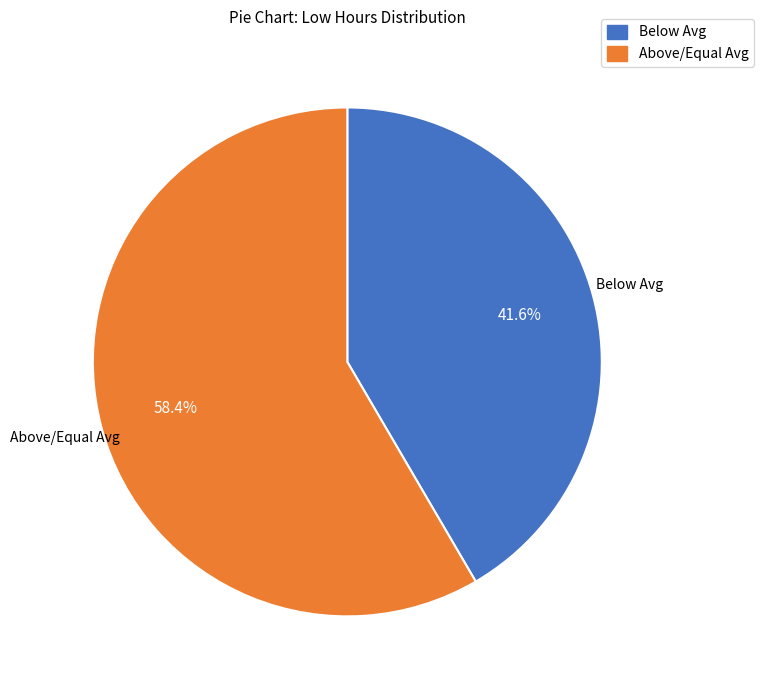

Is there any slice that represents more than half of the pie?

Yes